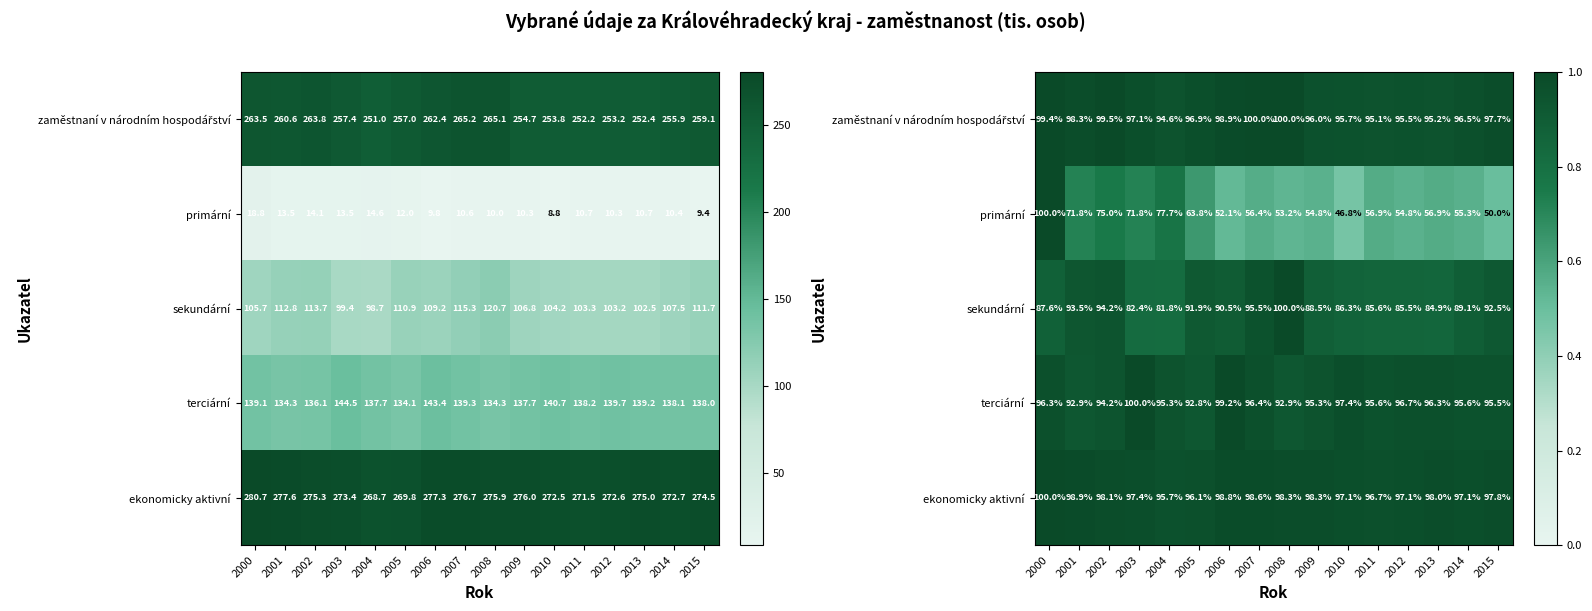

At which category is the sum across all series the highest?

2000